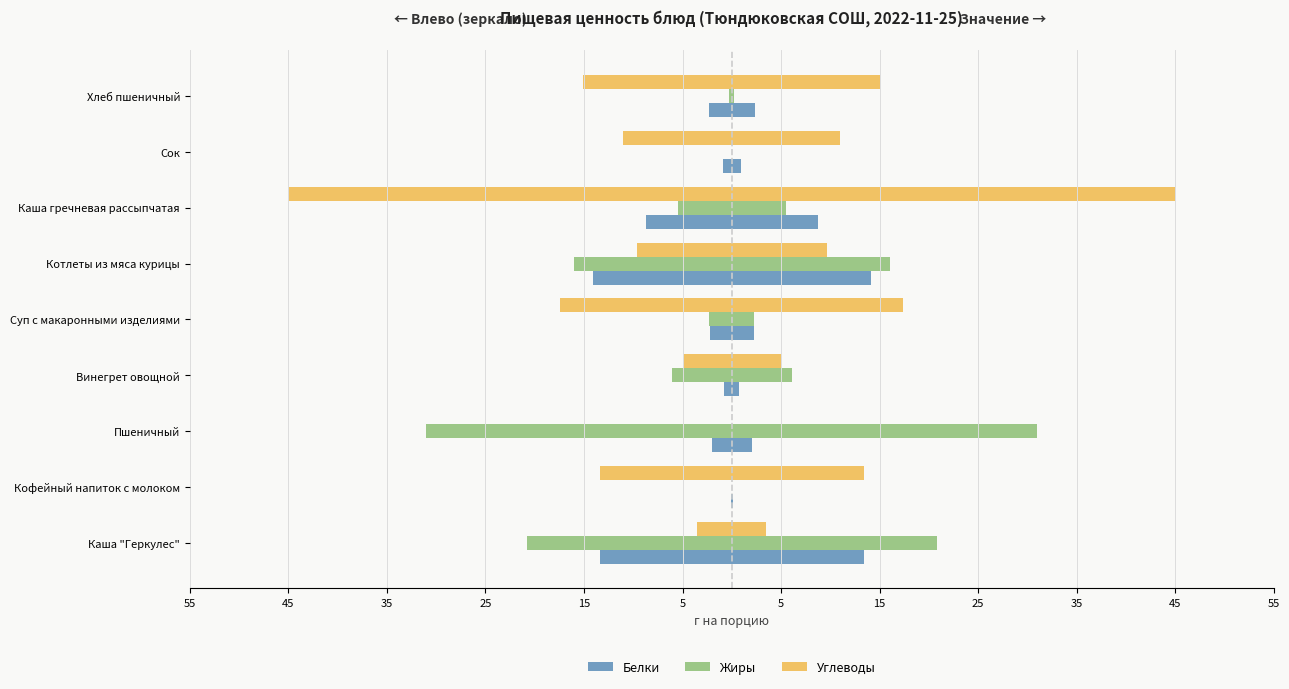

Are the bars grouped side by side (vs. stacked)?

Yes